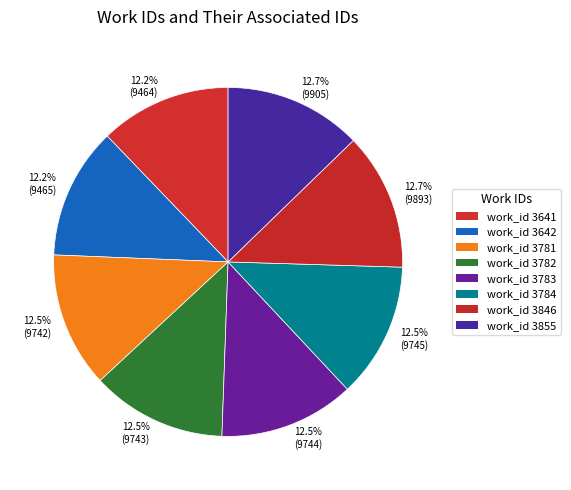

Approximately how many times larger is the value at 12.5% (9742) compared to 12.5% (9743)?

1.0